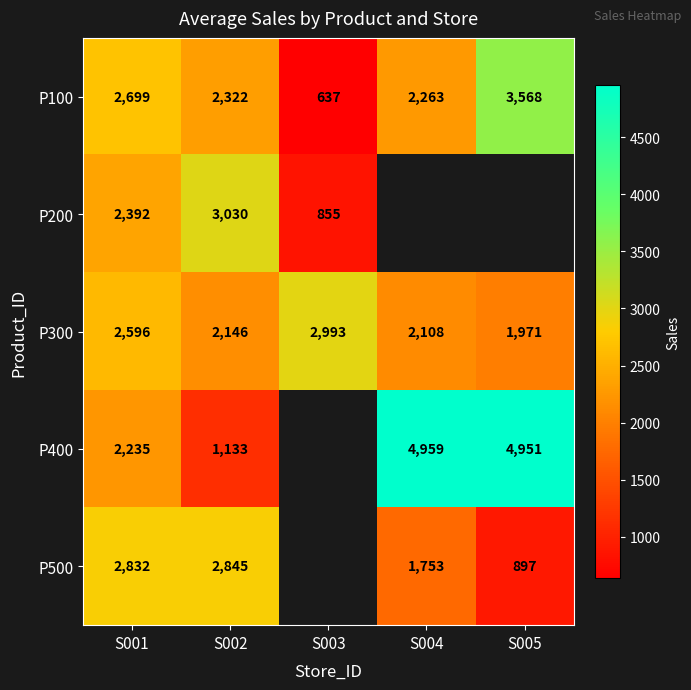

What is the minimum value shown in the chart?

637.0